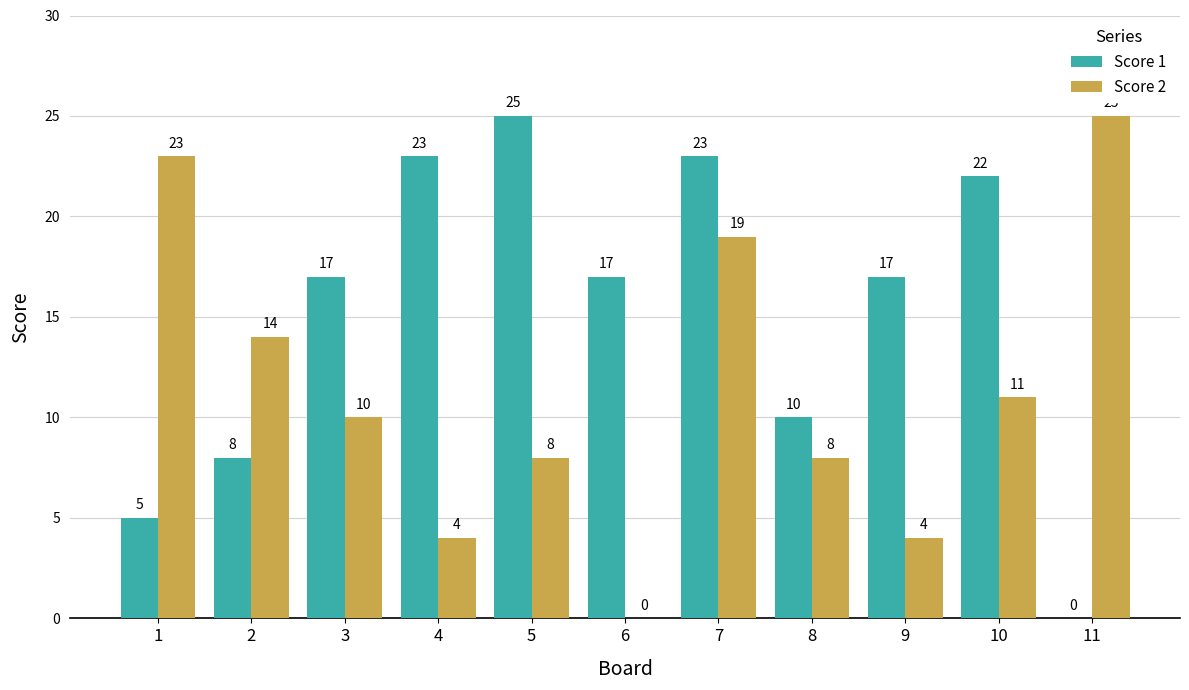

Which series has the largest total across all categories?

Score 1